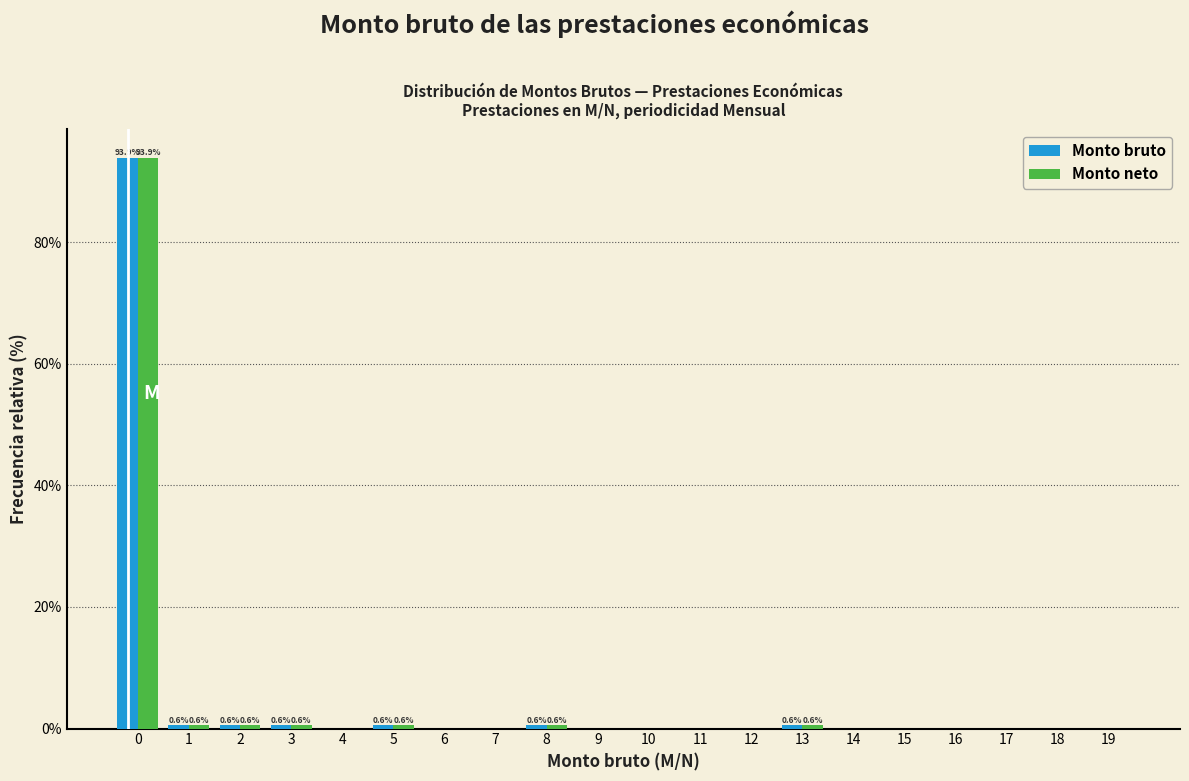

Is it true that Monto bruto equals 51.9 at 18?

False